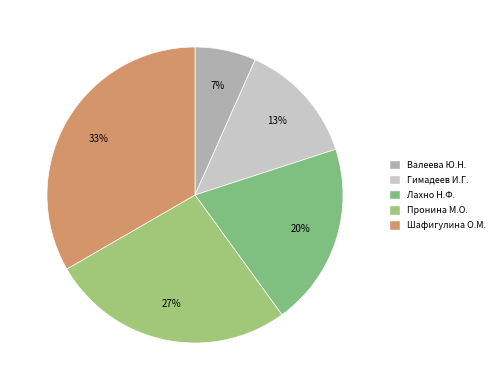

Count the number of slices in the pie.

5